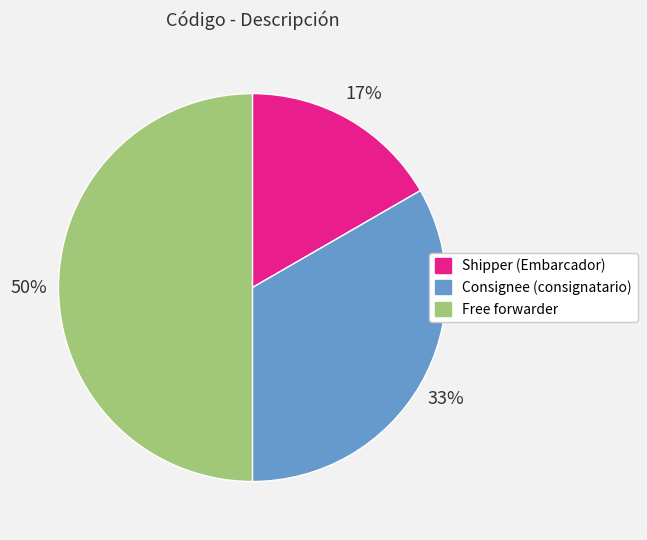

Do Shipper (Embarcador) and Free forwarder together represent more than half of the pie?

Yes